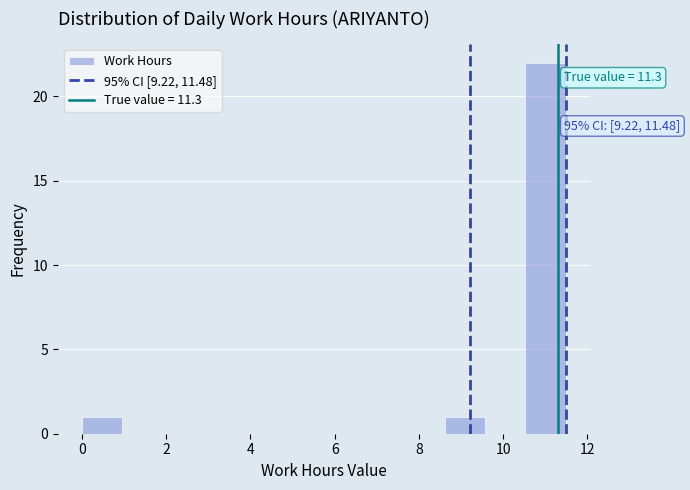

Over which range of the x-axis is the bar tallest?

10.6 to 11.4